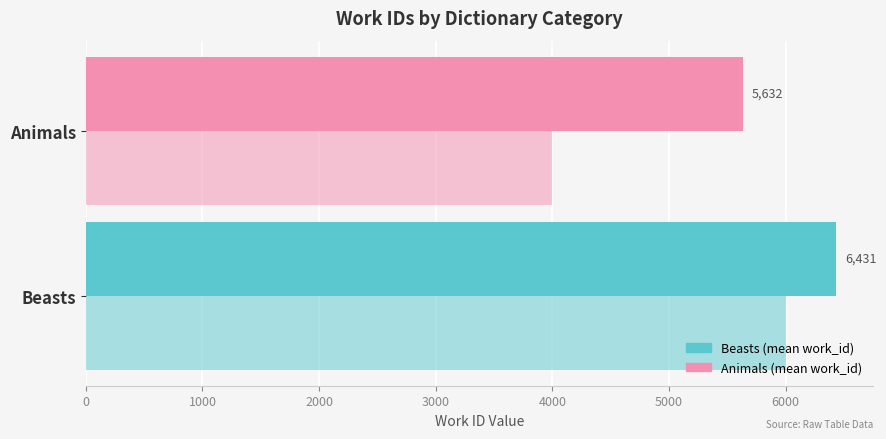

How many data points does each series have?

2